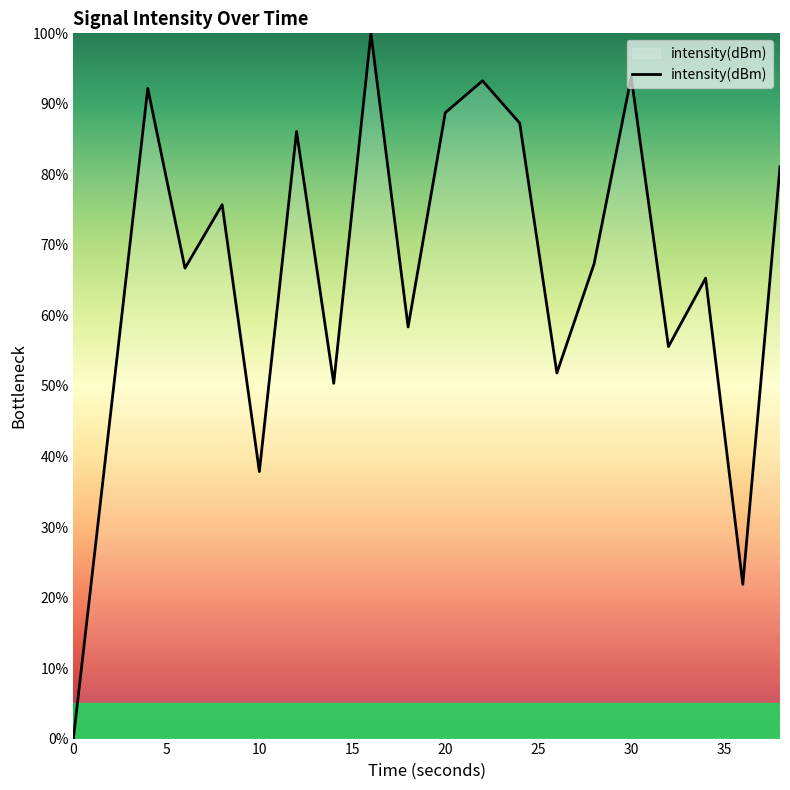

What is the difference between the maximum and minimum values?

100.0